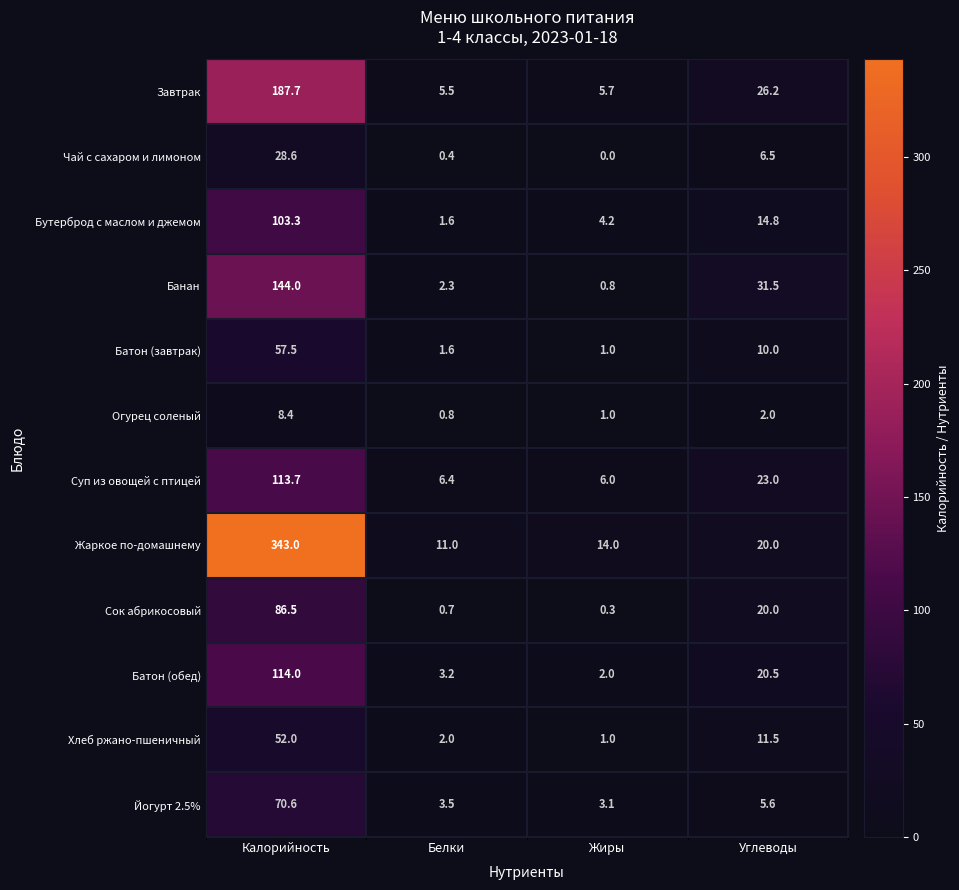

At which category is the sum across all series the highest?

Калорийность